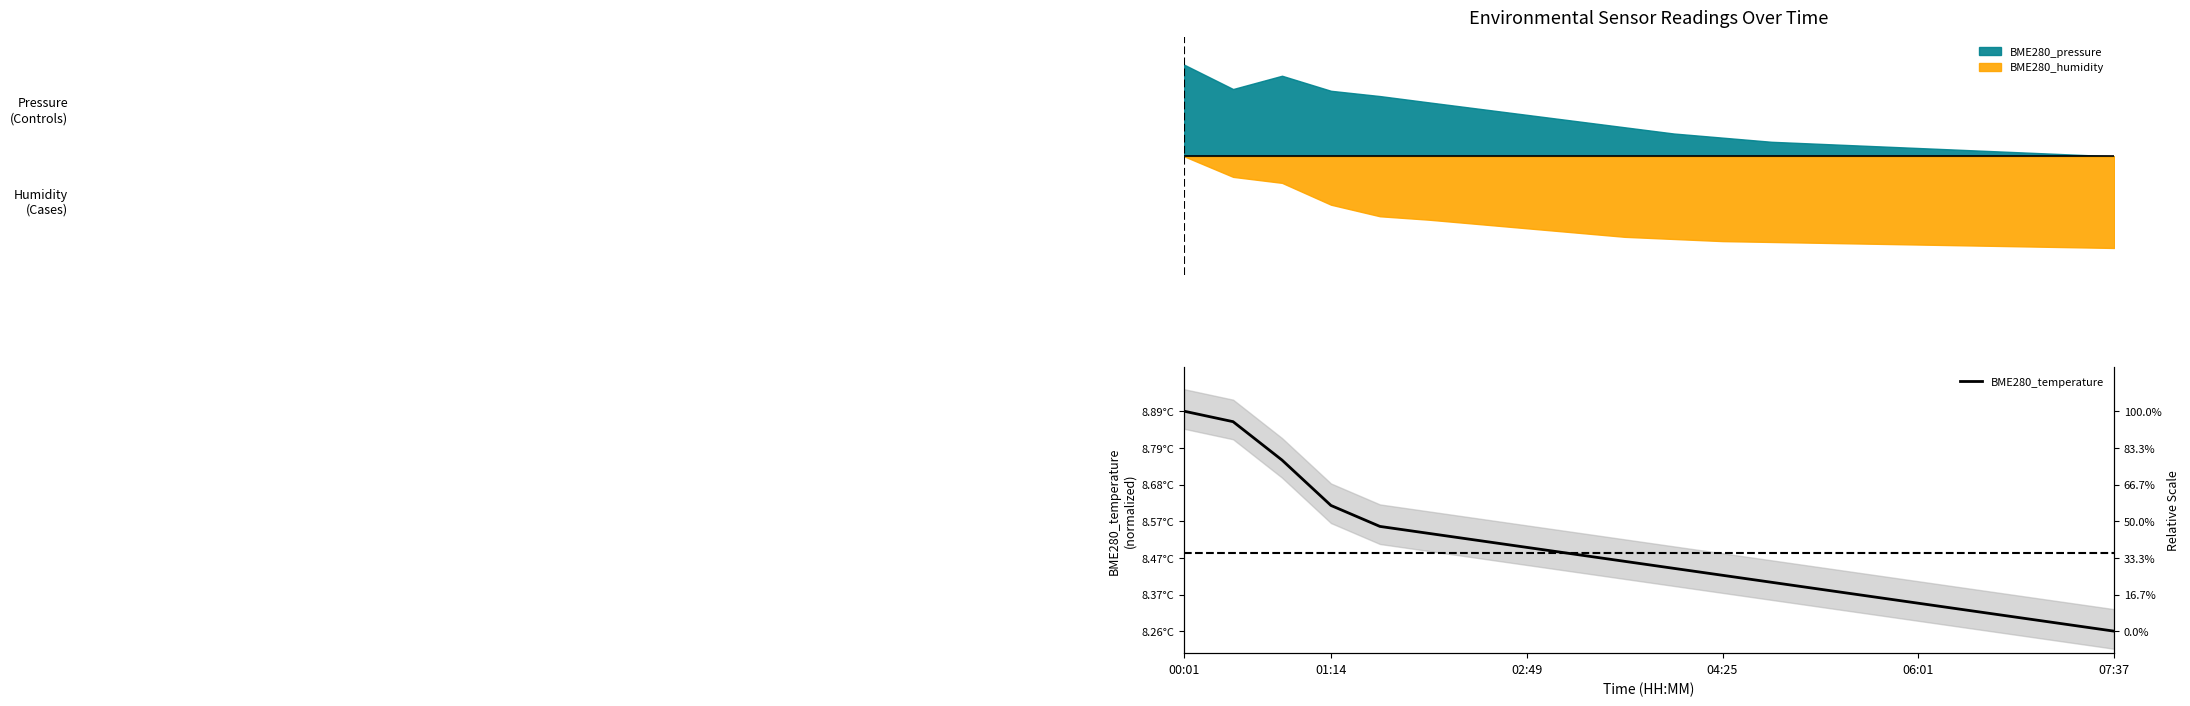

Reading left to right, extract all data points from this chart.

1.0	1.0	0.8	0.6	0.5	0.4	0.4	0.4	0.3	0.3	0.3	0.3	0.2	0.2	0.2	0.1	0.1	0.1	0.0	0.0